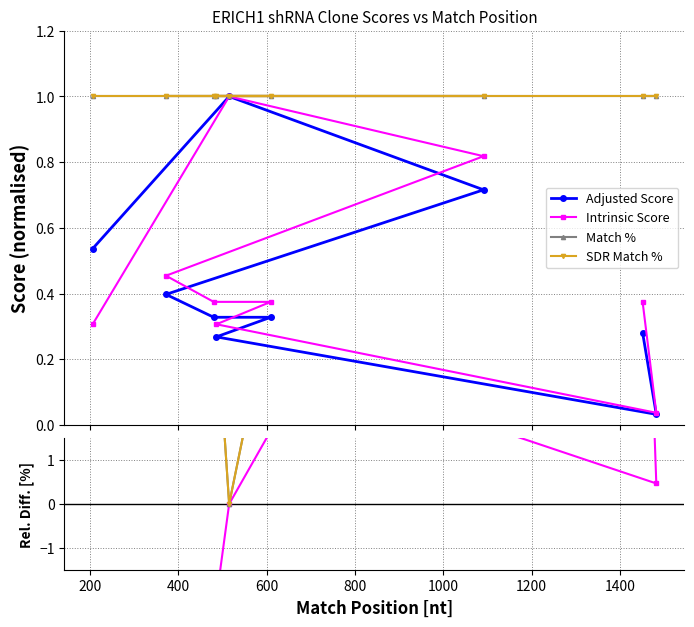

How many data points in Match % are above 67?

5